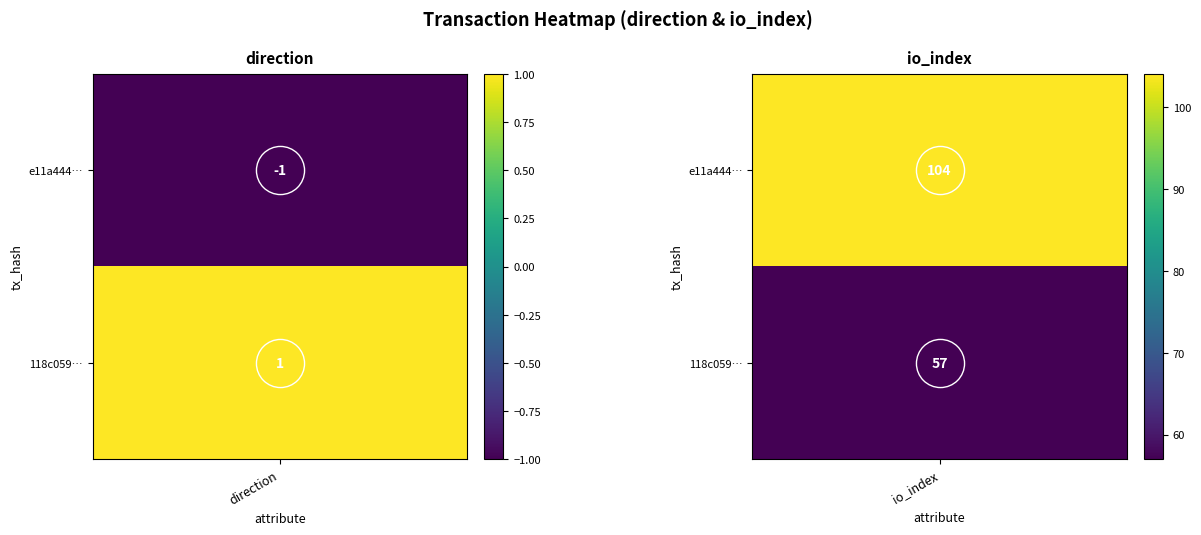

Between 0 and 1, which series saw the biggest shift?

e11a444919bd29ea5cc093ce2fa6ef49e3ab53f